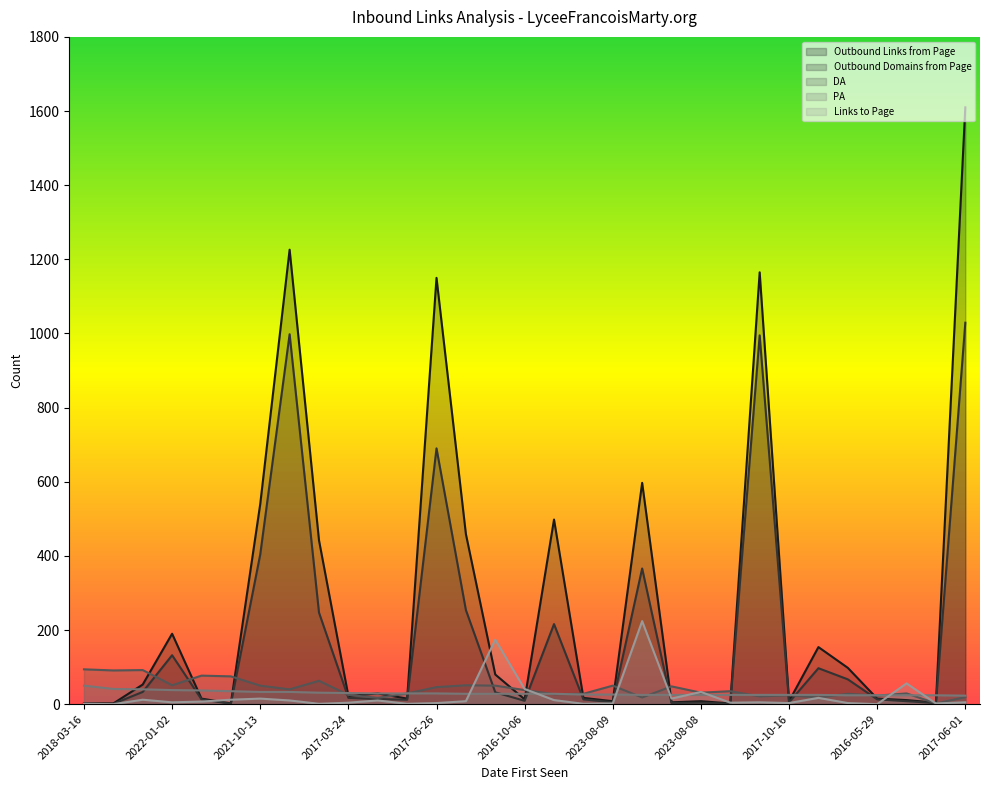

What is the difference between the Outbound Links from Page values at 2022-01-02 and 2017-11-09?

92